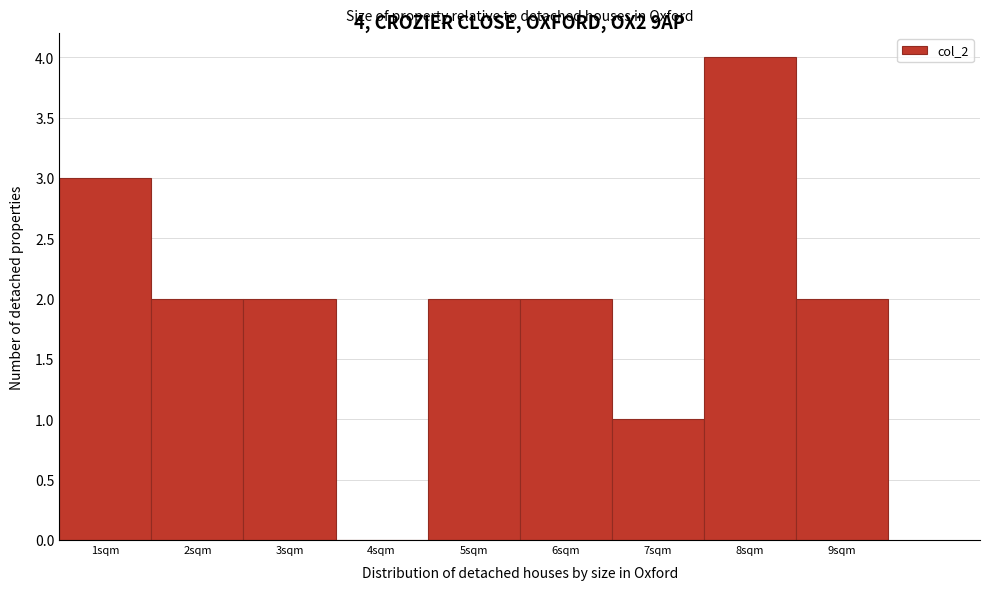

Over which range of the x-axis is the bar tallest?

7.5 to 8.5